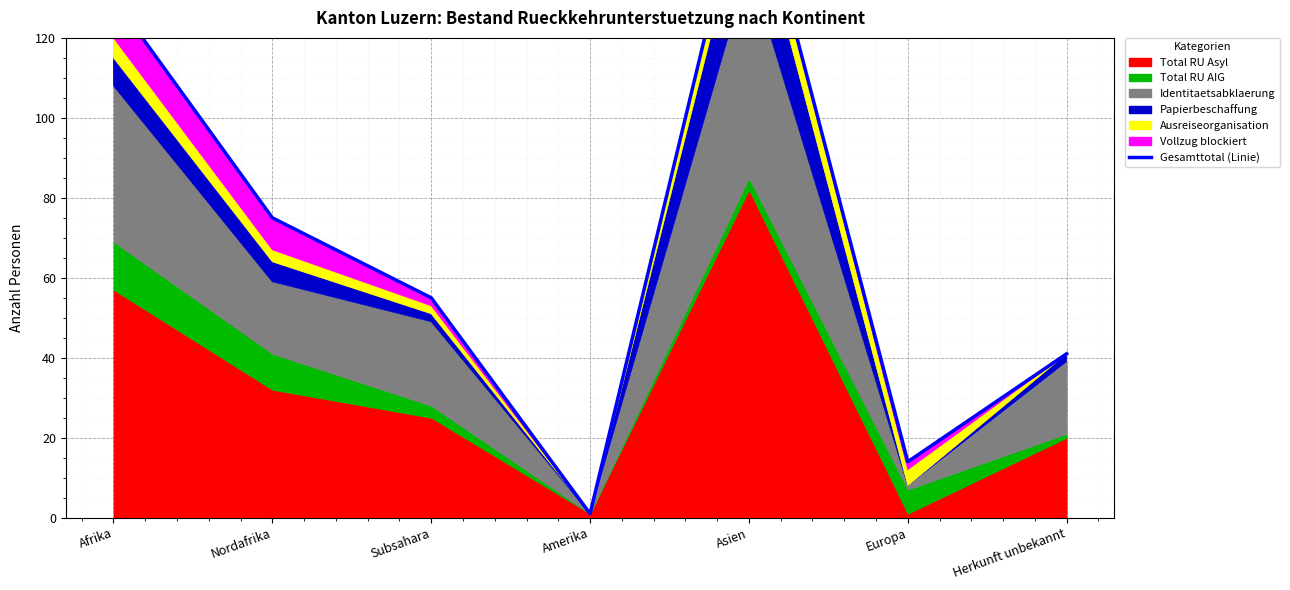

What position from the right is Nordafrika?

6